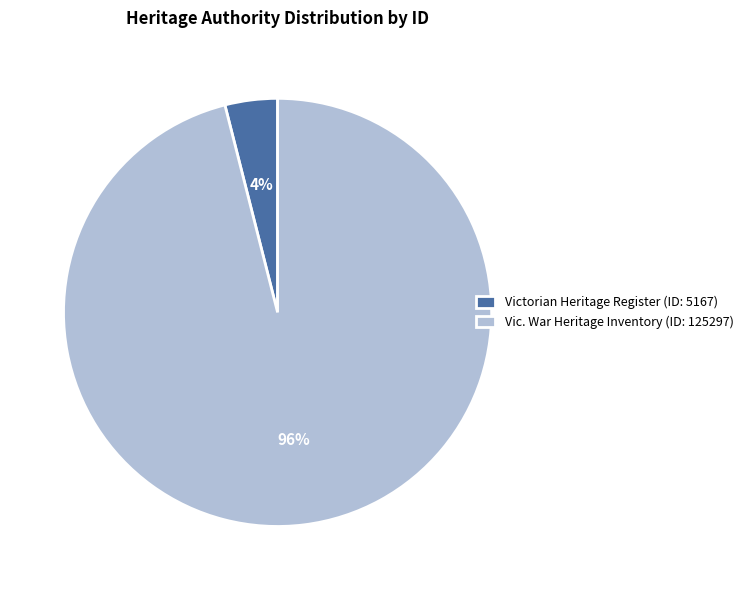

The Victorian Heritage Register (ID: 5167) slice represents 17% of the pie. True or false?

False